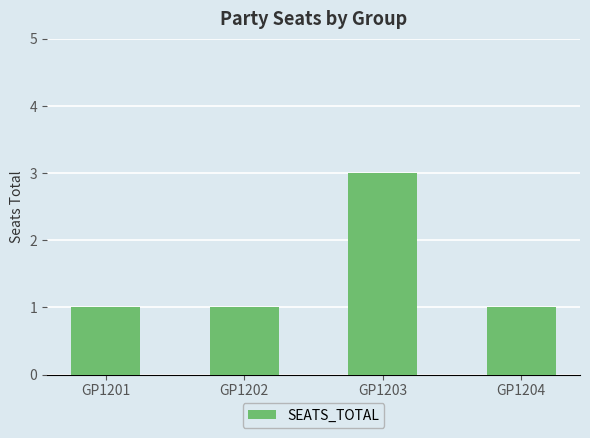

Reading left to right, extract all data points from this chart.

1	1	3	1